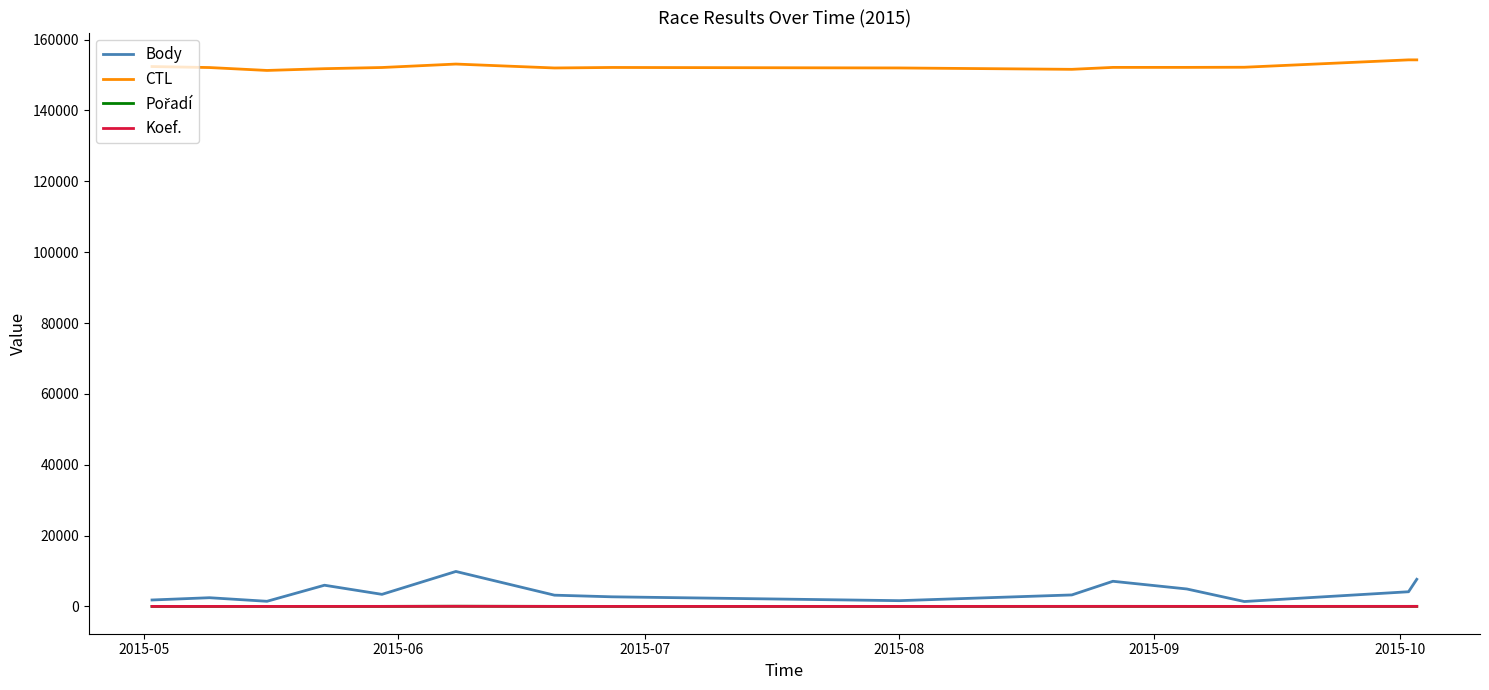

What is the highest value of the Body series?

9864